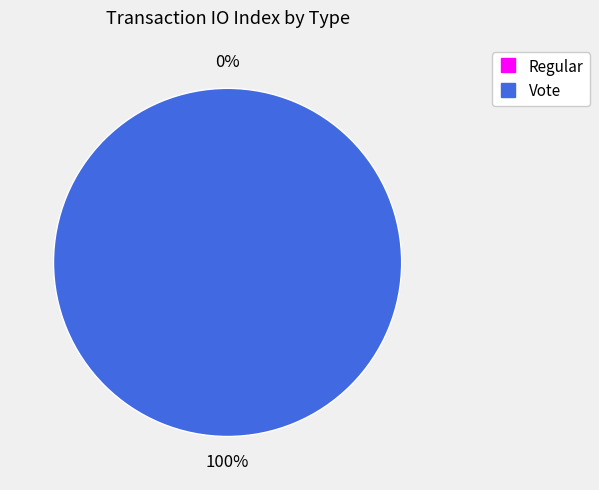

To the nearest percent, what is the average slice percentage?

50%